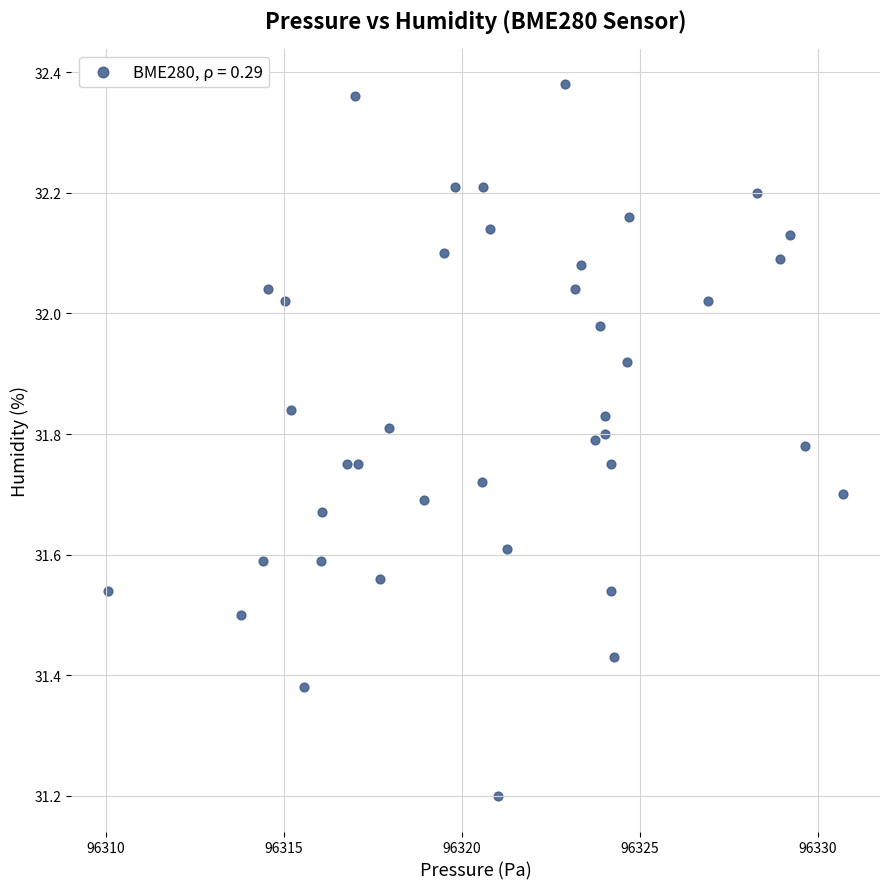

What is the range of Y values (max minus min)?

1.2